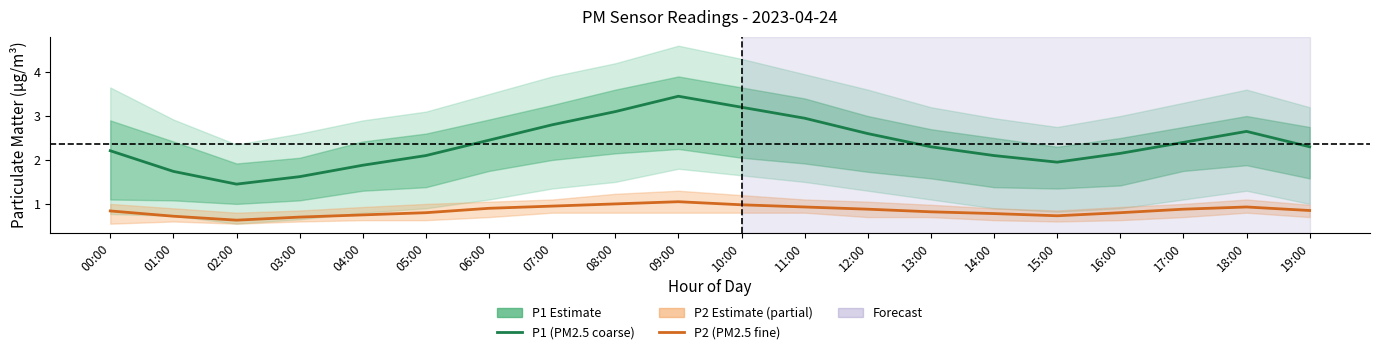

At which category is the sum across all series the highest?

09:00